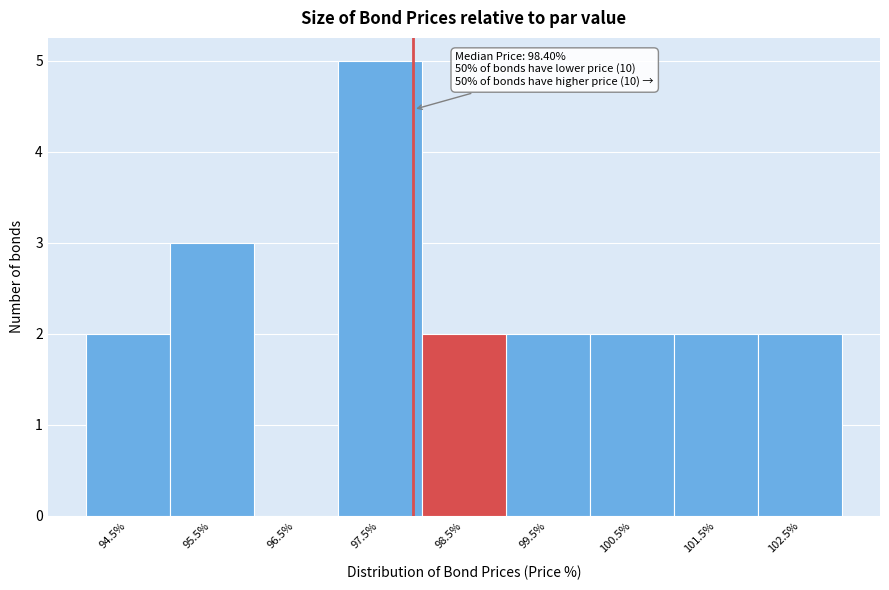

Reading left to right, transcribe all the data shown in this chart.

94.5%=2	95.5%=3	96.5%=0	97.5%=5	98.5%=2	99.5%=2	100.5%=2	101.5%=2	102.5%=2